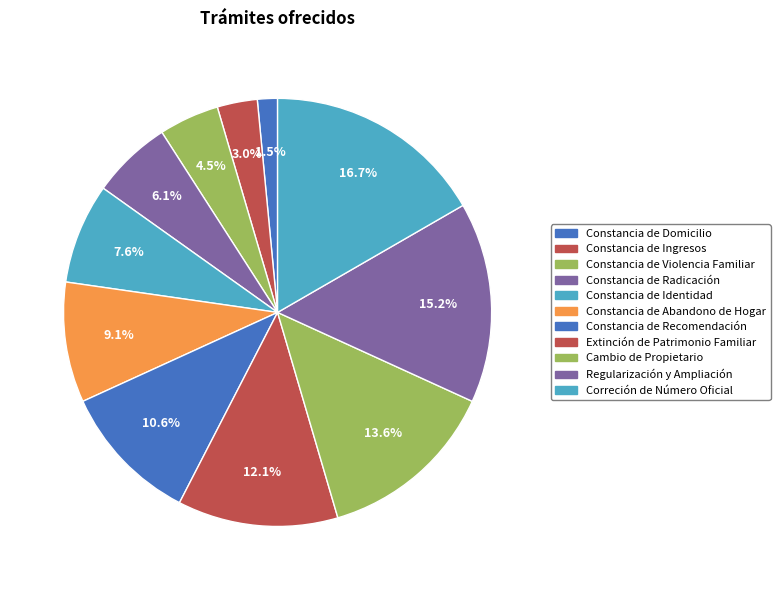

What is the smallest slice in the pie chart?

Constancia de Domicilio